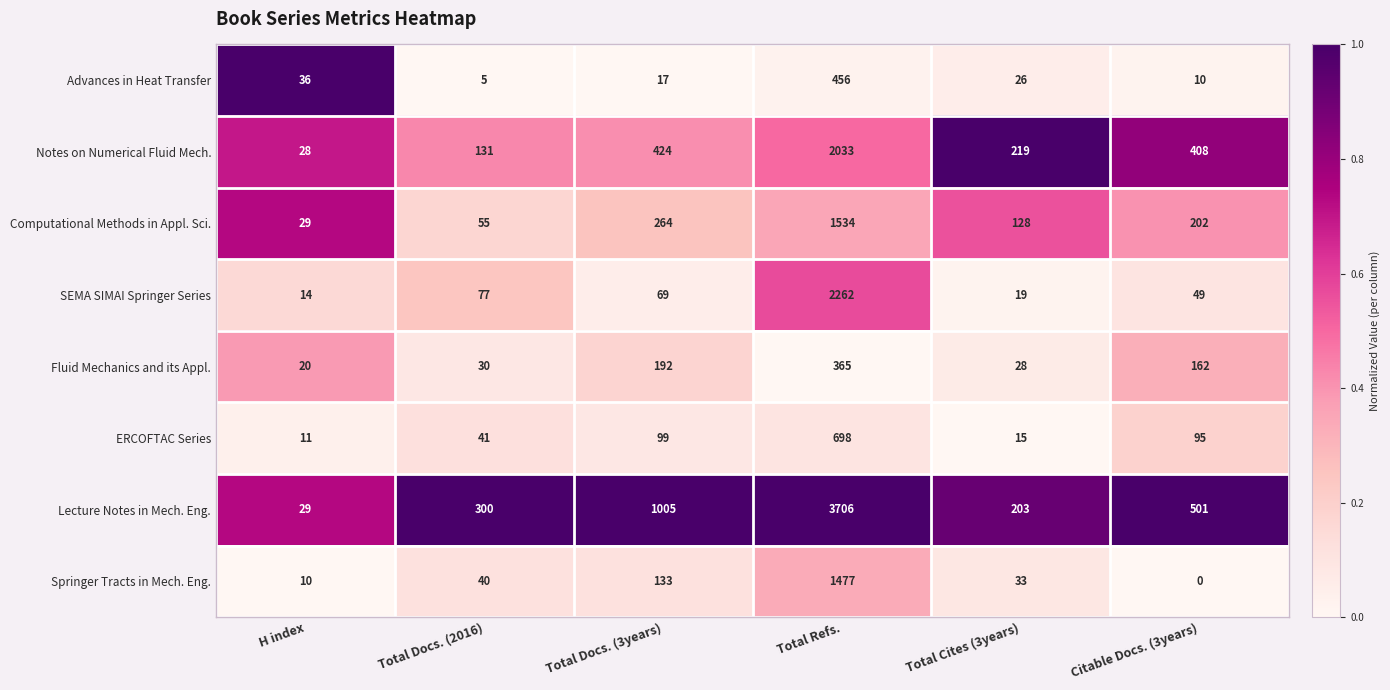

Is it true that Springer Tracts in Mech. Eng. equals 10 at H index?

True